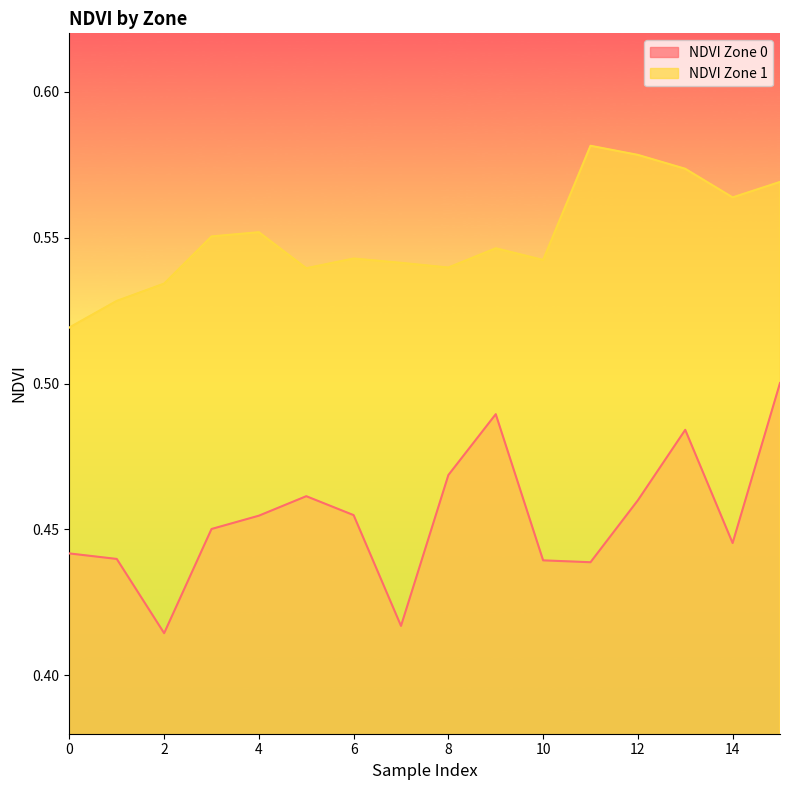

At which label does NDVI Zone 1 reach its peak?

11